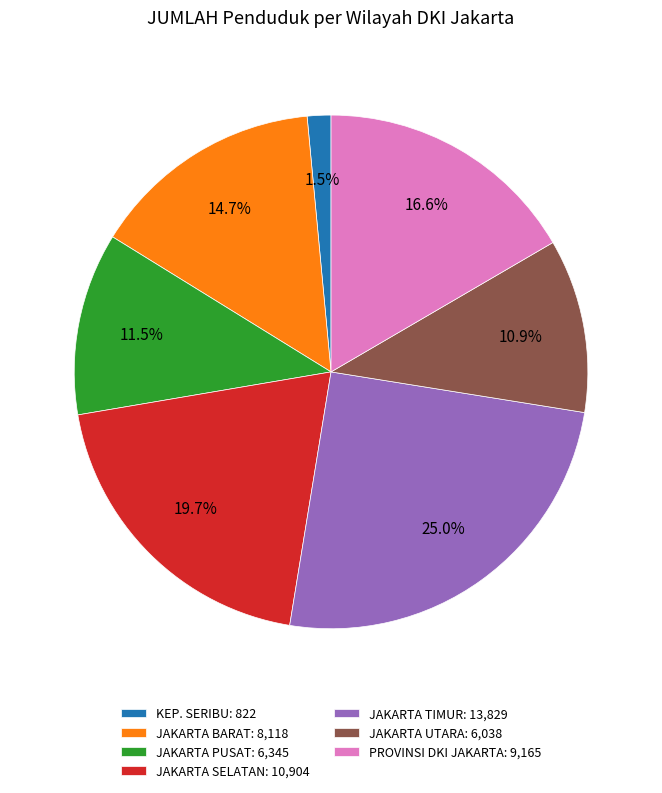

What percentage is NOT represented by JAKARTA TIMUR: 13,829?

75.0%